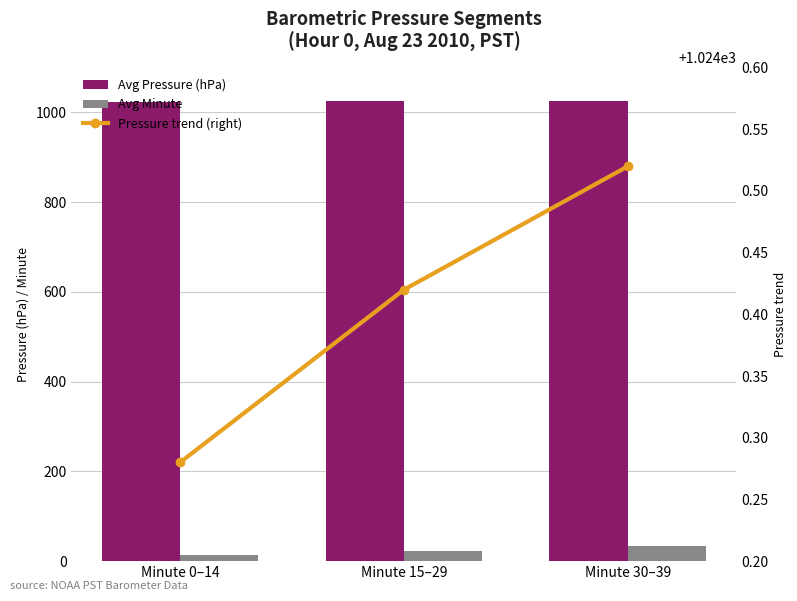

Which category has the lowest value in the Avg Pressure (hPa) series?

Minute 0–14